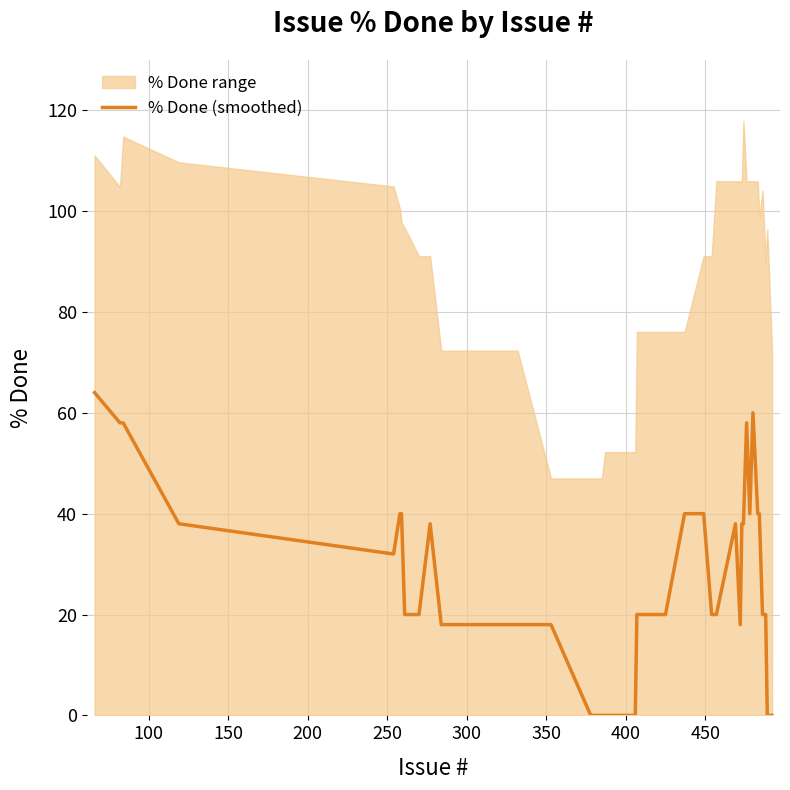

What is the maximum value for % Done (smoothed)?

64